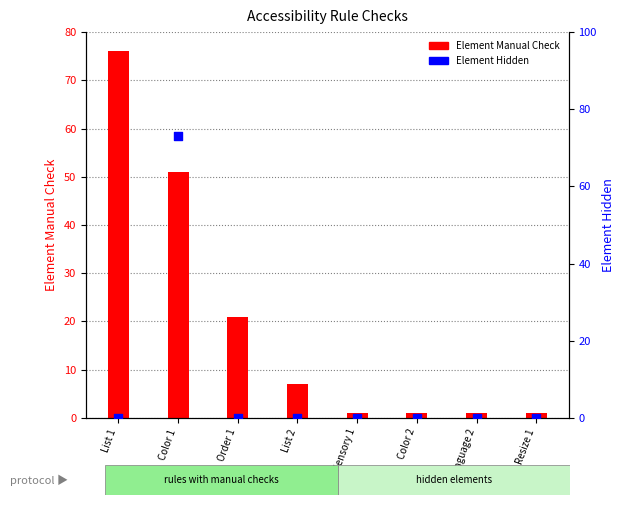

Which series reaches the maximum Y coordinate?

Element Manual Check